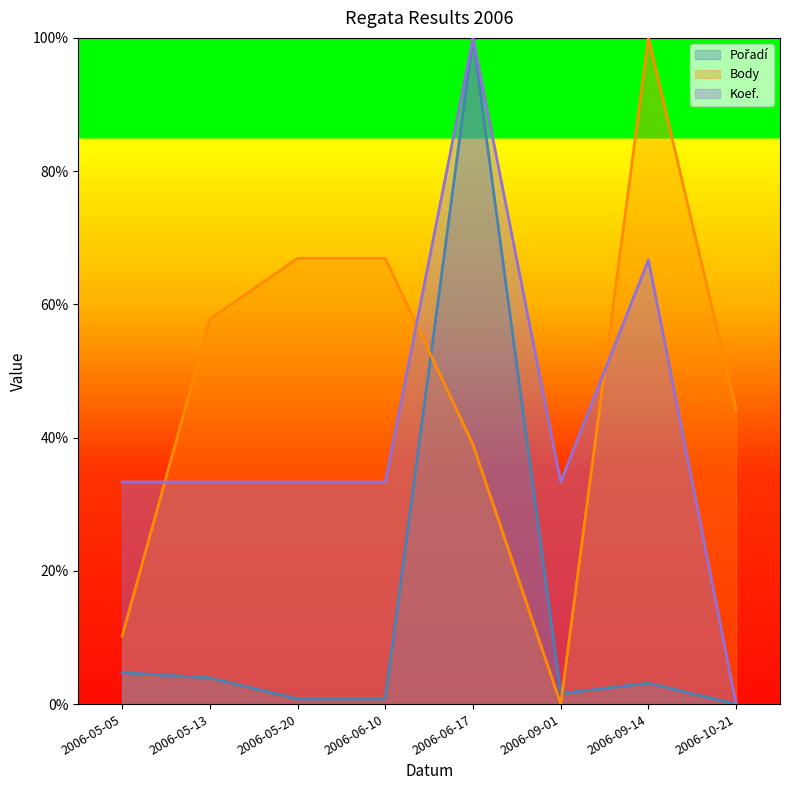

Reading left to right, transcribe all the data shown in this chart.

Pořadí: 4.7	3.9	0.8	0.8	100.0	1.6	3.1	0.0
Body: 10.2	57.8	66.9	66.9	39.0	0.0	100.0	44.2
Koef.: 33.3	33.3	33.3	33.3	100.0	33.3	66.7	0.0